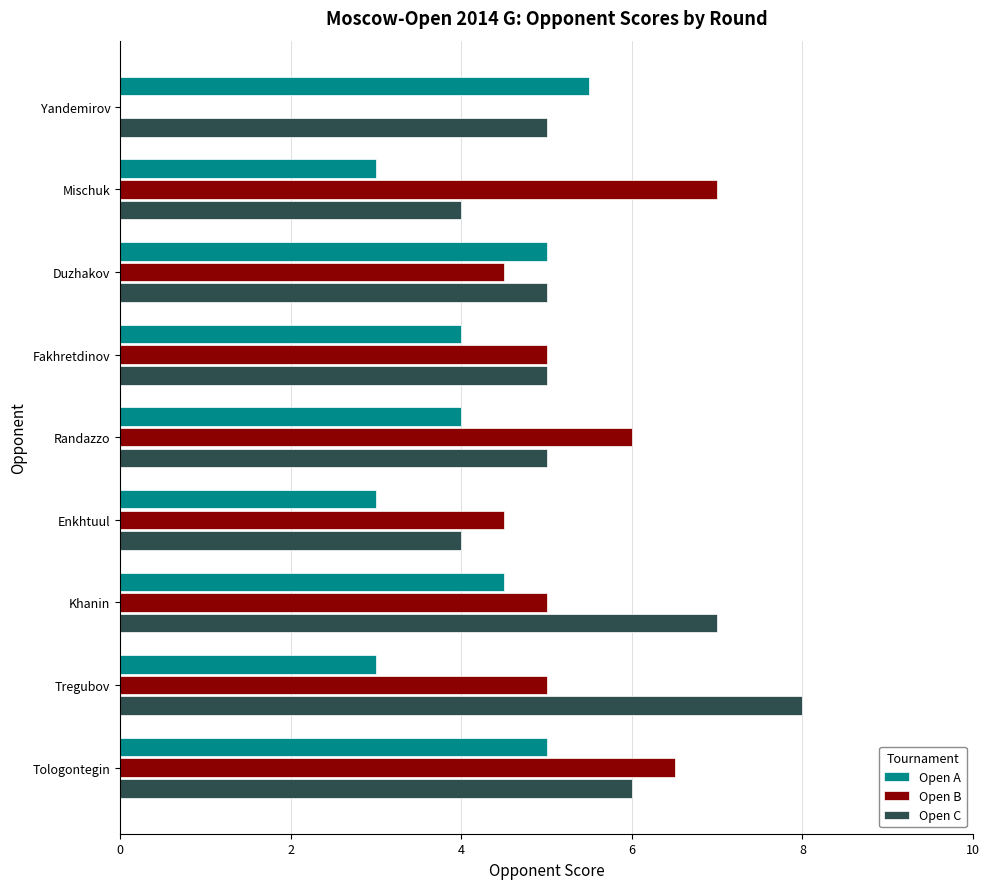

What is the maximum value shown in the chart?

8.0